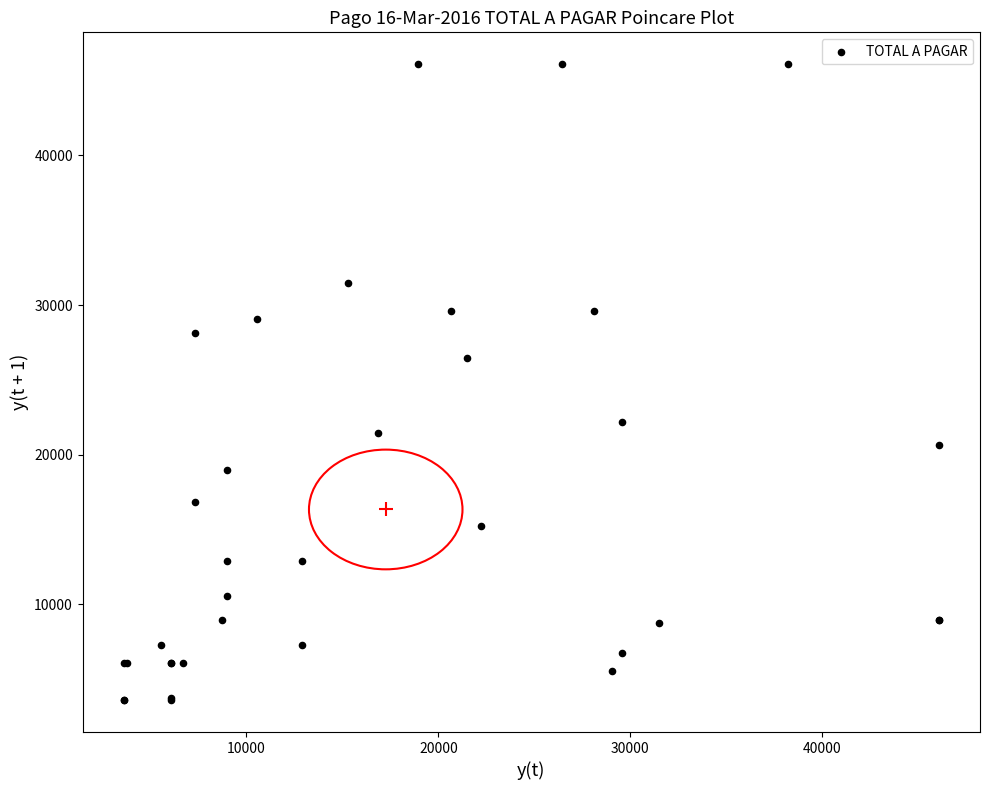

What Y value in the scatter plot is closest to 24845?

26449.3